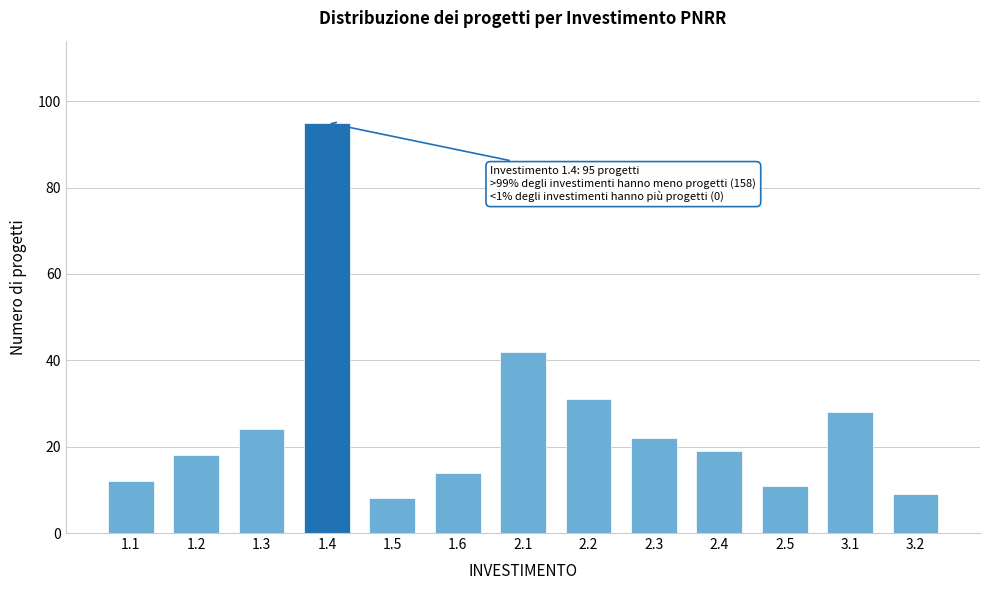

Reading left to right, list all the values displayed in this chart.

1.1=12	1.2=18	1.3=24	1.4=95	1.5=8	1.6=14	2.1=42	2.2=31	2.3=22	2.4=19	2.5=11	3.1=28	3.2=9